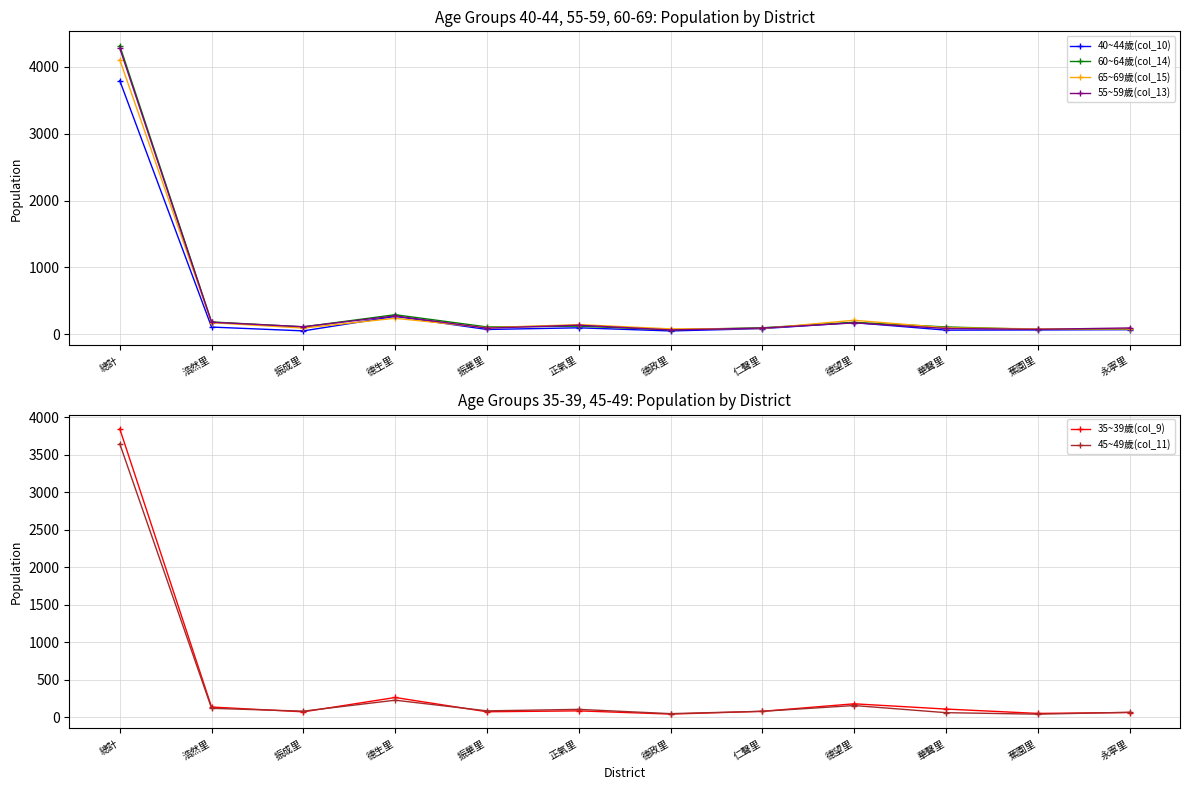

What is the average value of the 55~59歲(col_13) series?

471